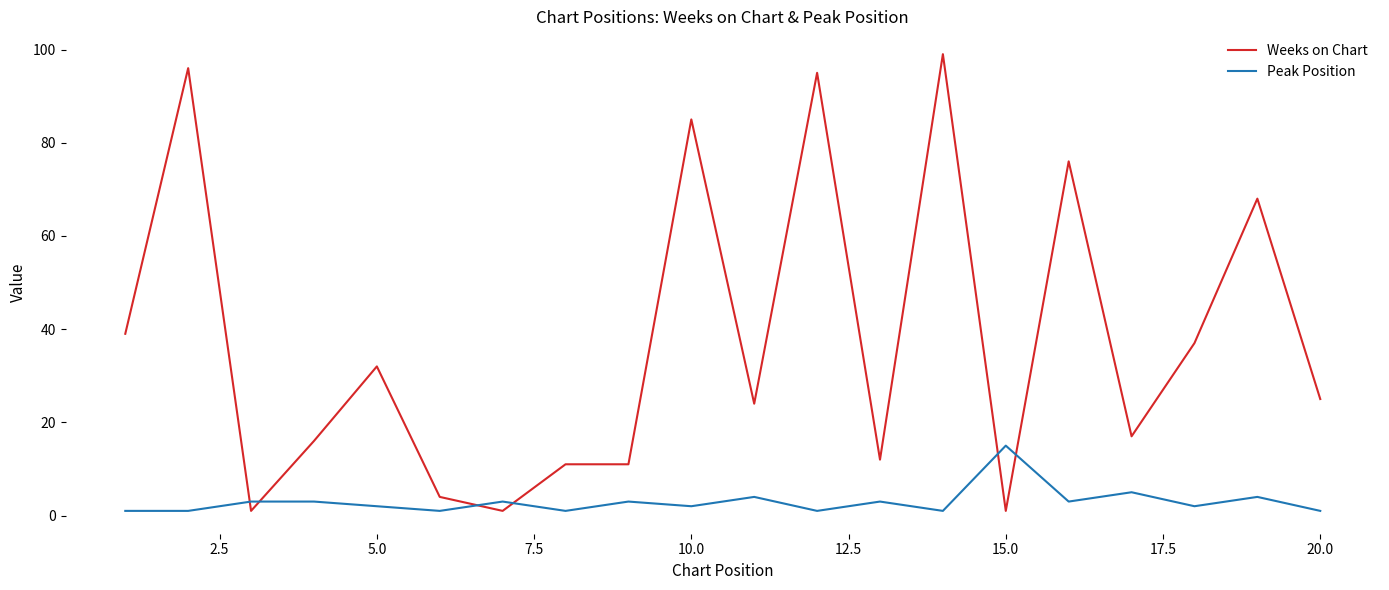

After their last crossing, which series has the higher values: Weeks on Chart or Peak Position?

Weeks on Chart